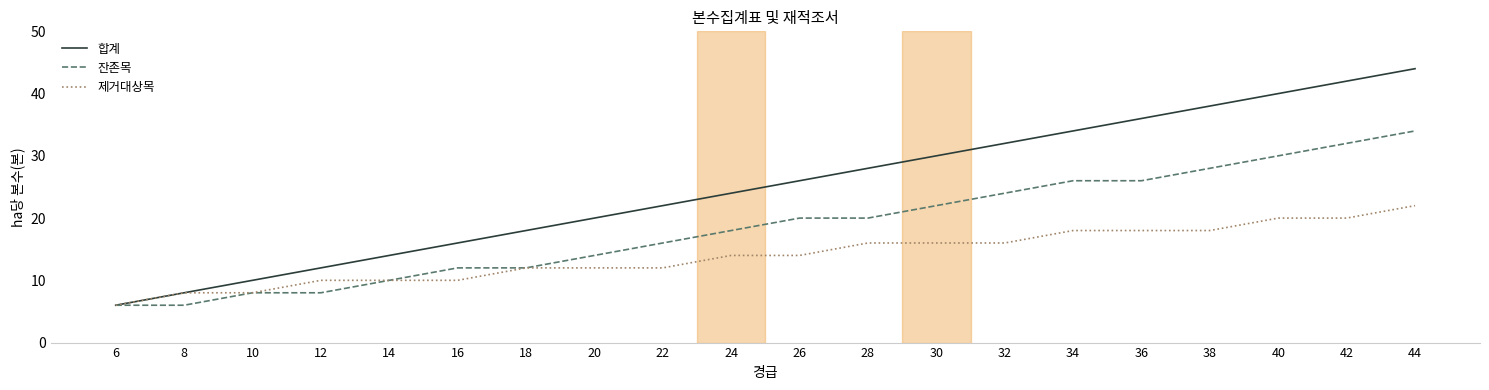

Which series changed the most between 24 and 38?

합계